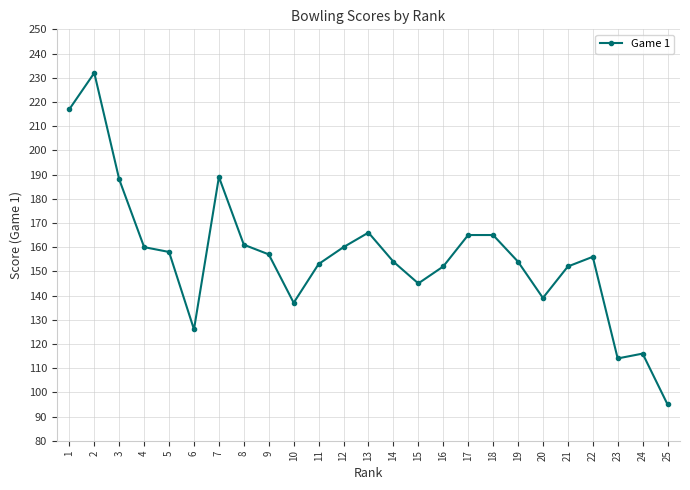

Is this an area chart (filled region under the line)?

No